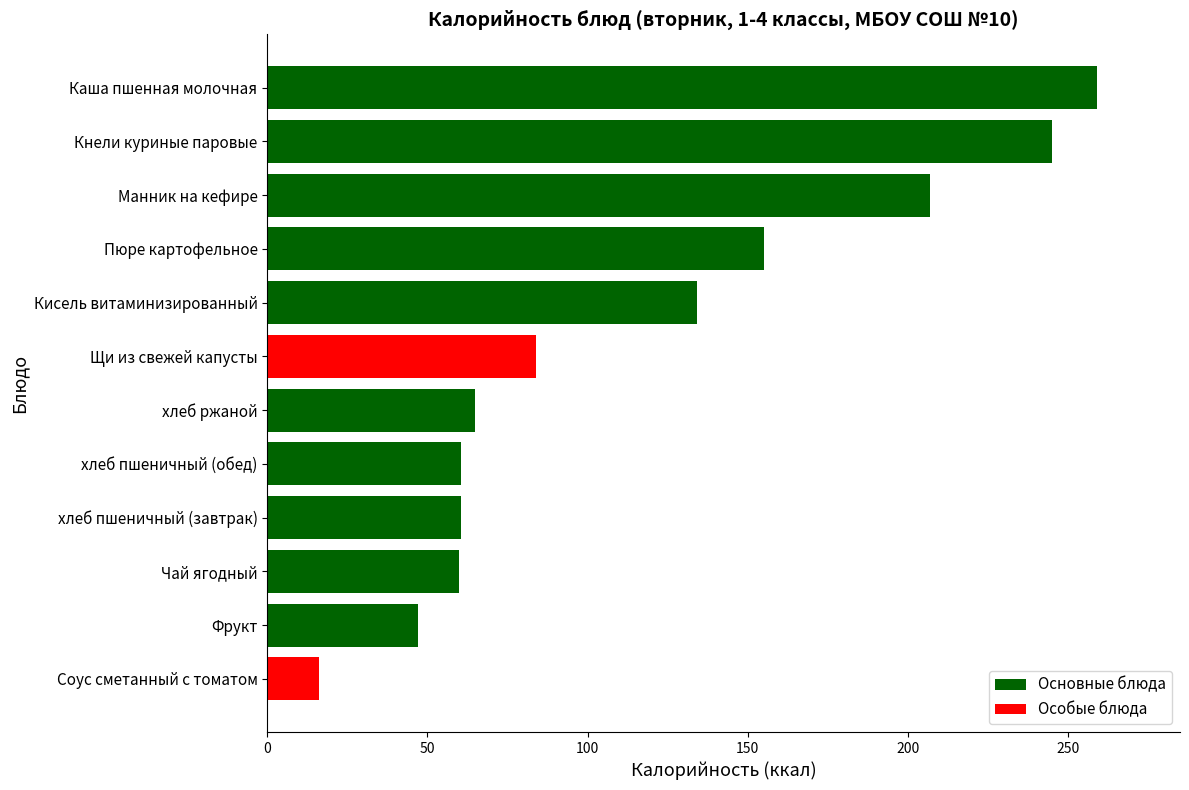

What is the difference between the values at Кнели куриные паровые and хлеб ржаной?

180.2